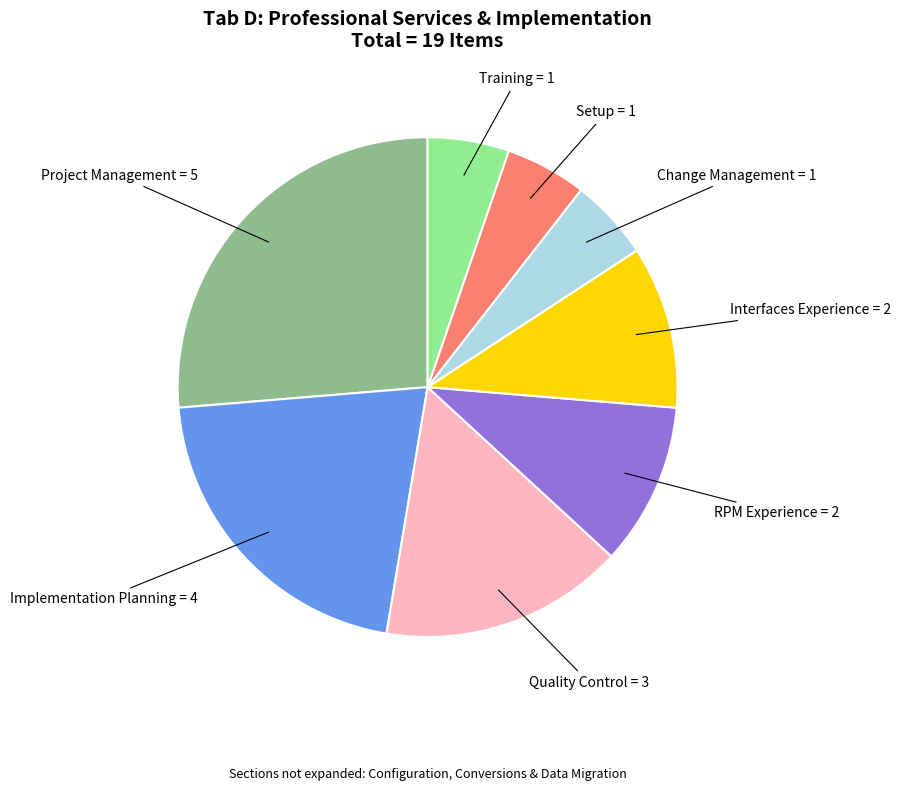

How many slices are in this pie chart?

8